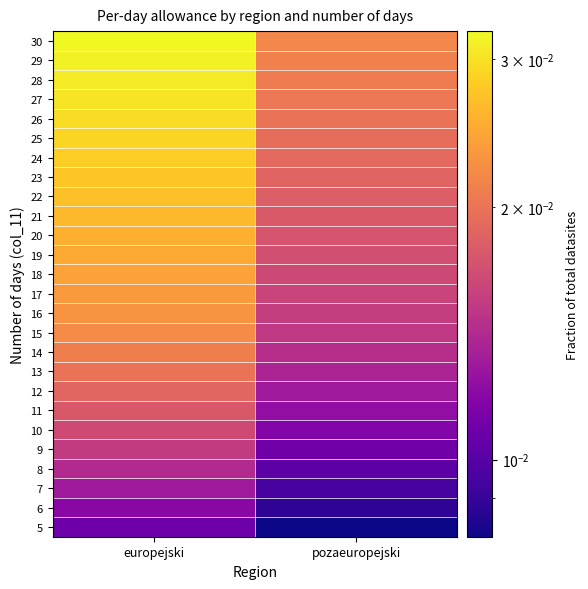

At which category is the sum across all series the highest?

europejski